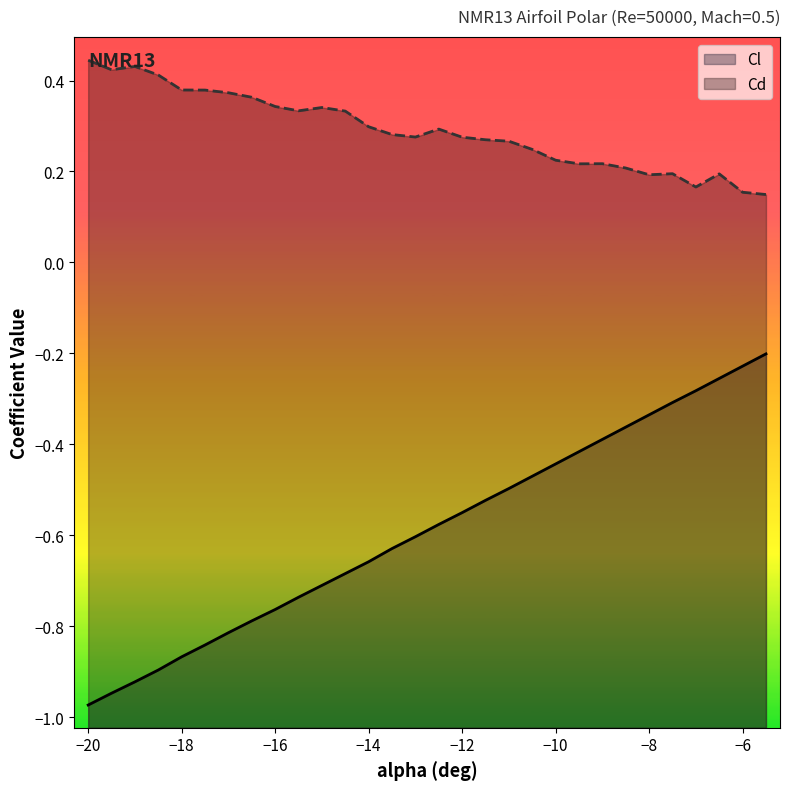

Which category has the highest value across all series?

−20